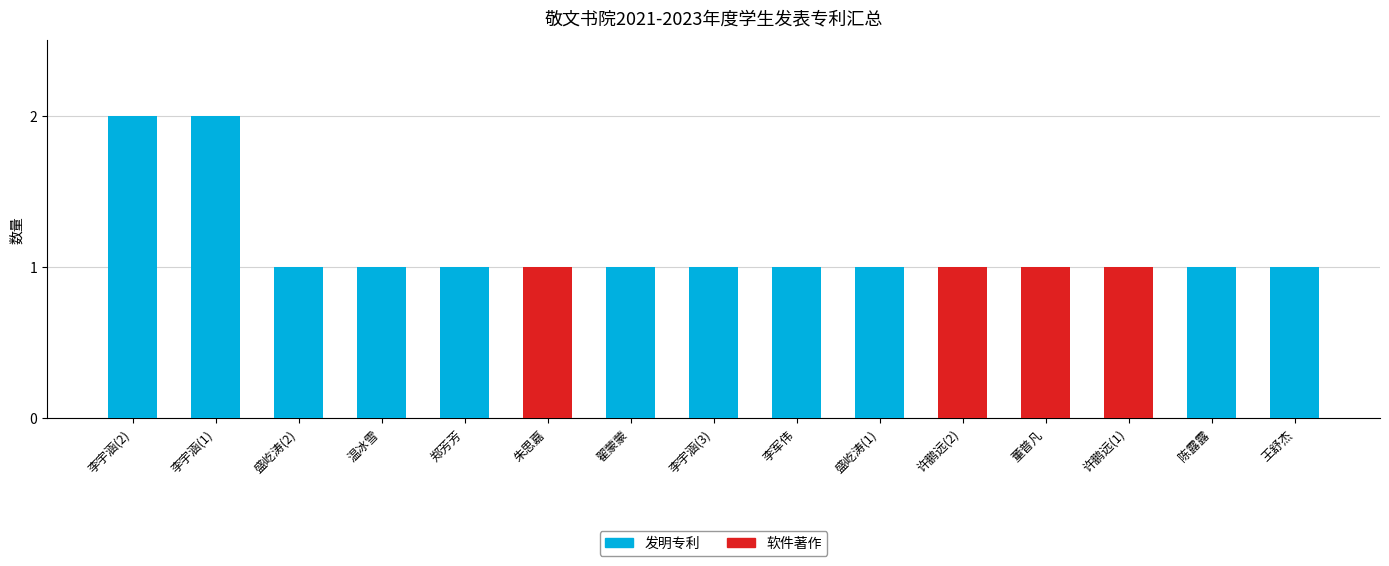

Is it true that 发明专利 equals 1 at 董普凡?

False